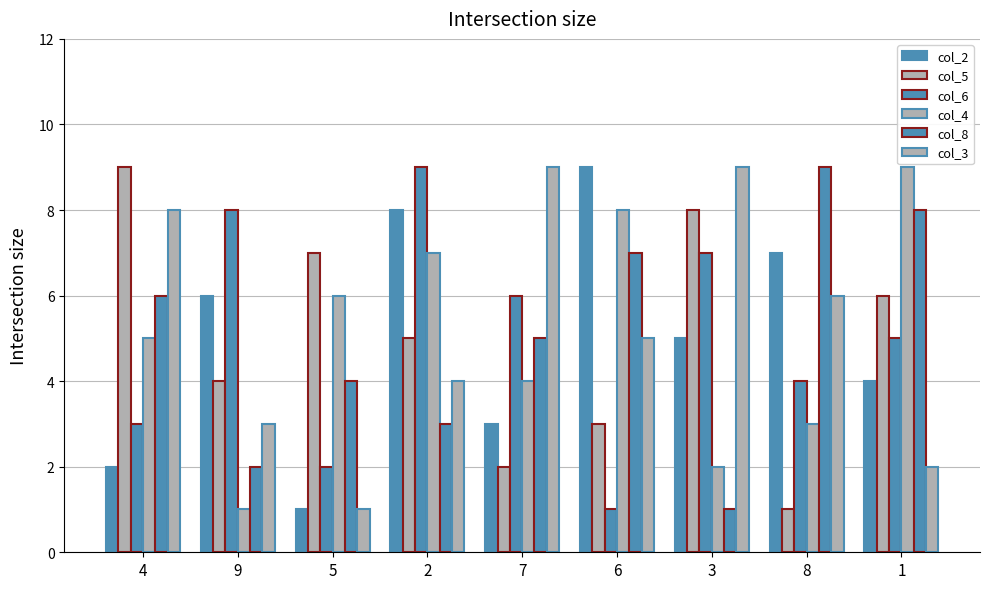

What value does the col_8 series have at 4?

6